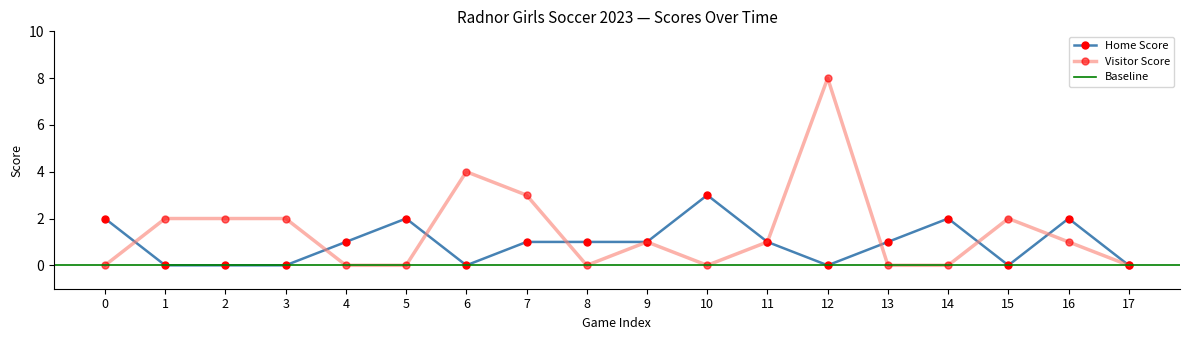

Does the chart display data point markers on the line(s)?

Yes